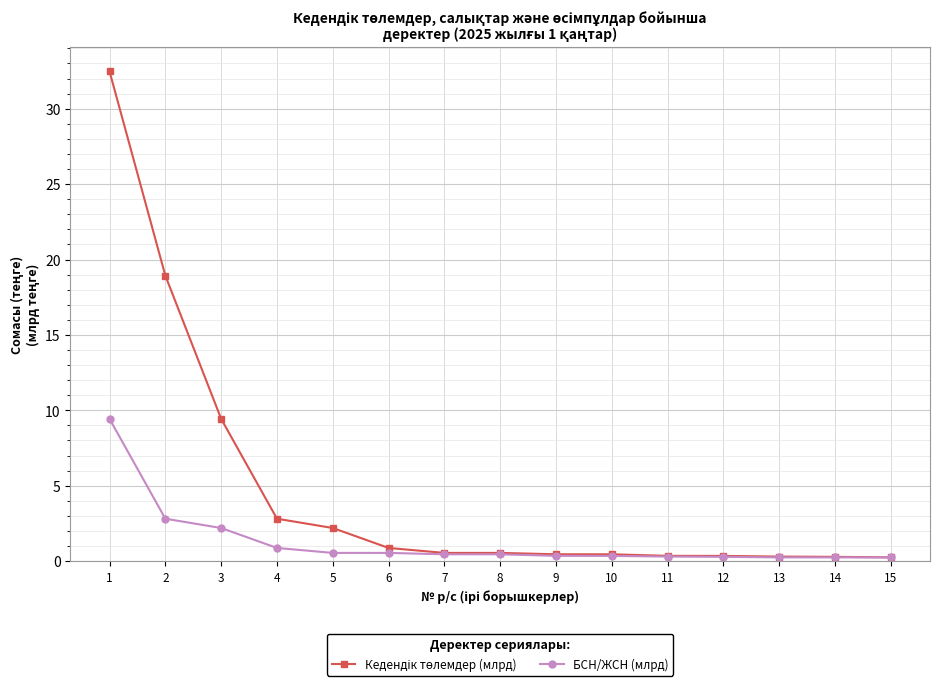

What is the approximate value of БСН/ЖСН (млрд) at 13?

0.3